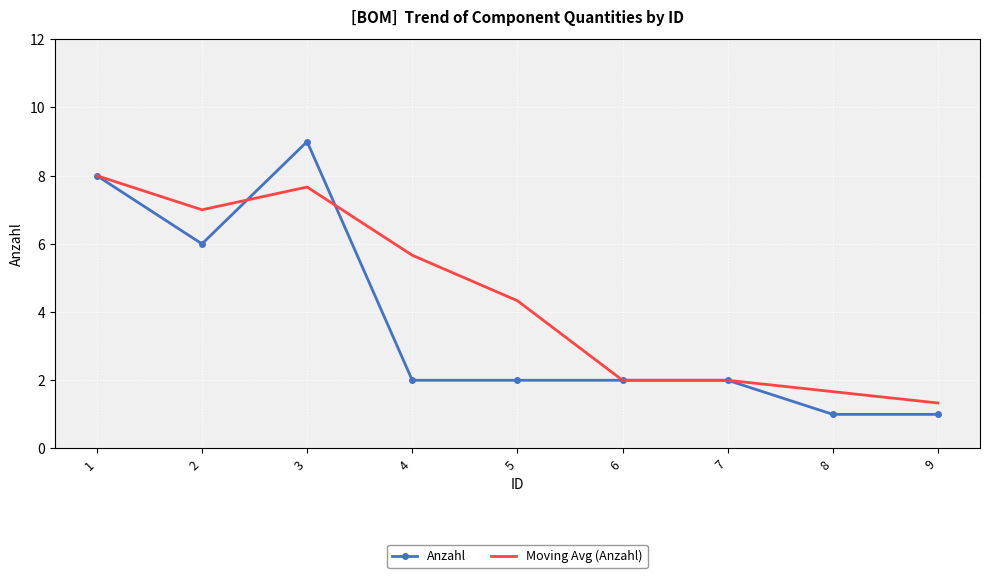

Which category has the highest value across all series?

3